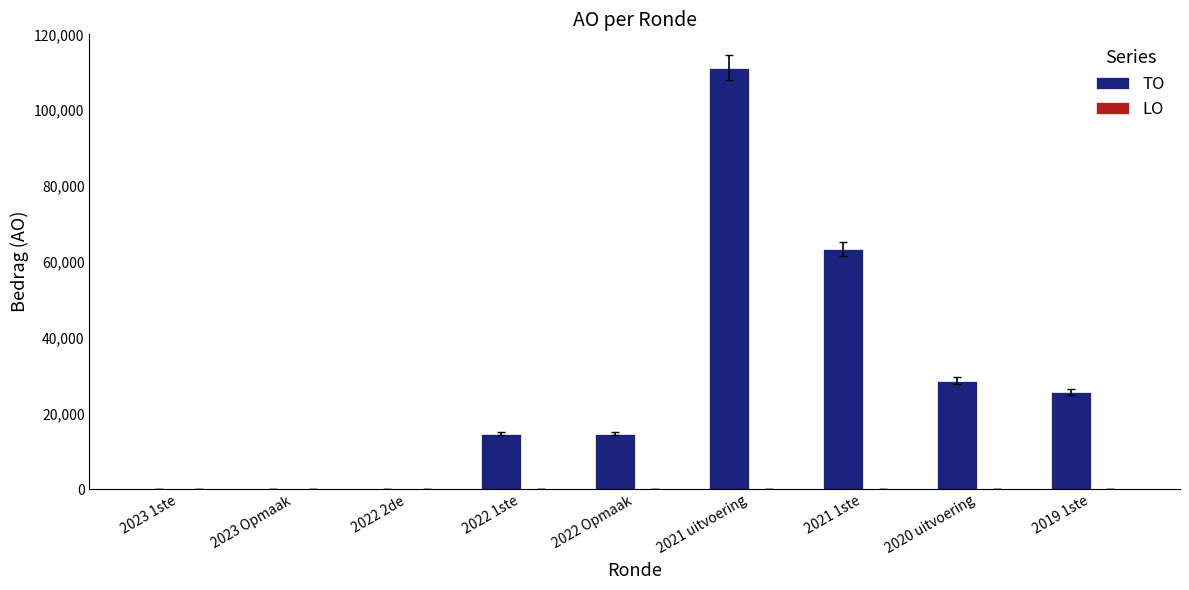

At which label is the value closest to 55592?

2021 1ste